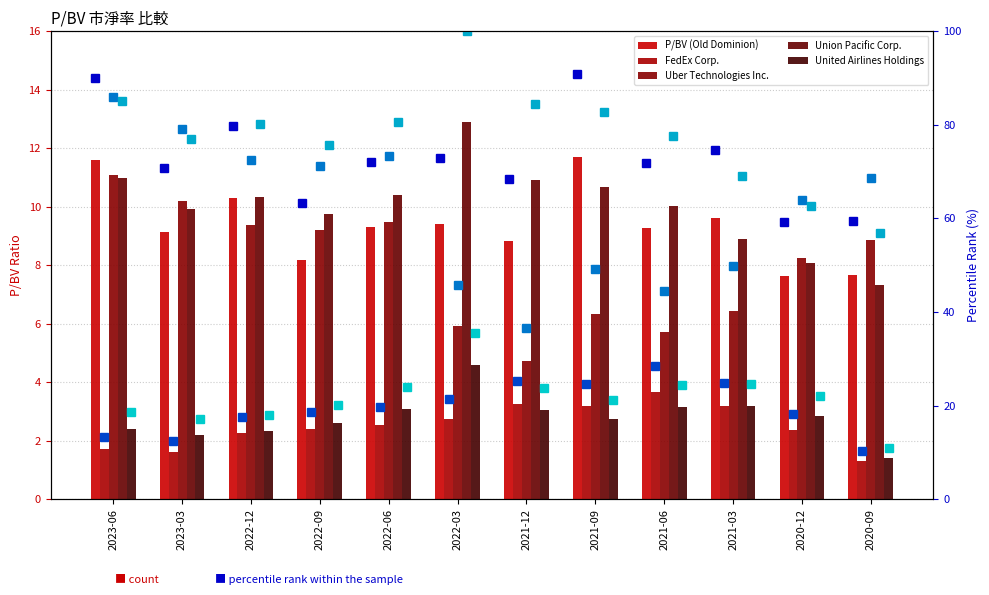

Is the value of Uber Technologies Inc. at 2021-06 greater than the value of United Airlines Holdings at 2021-03?

Yes